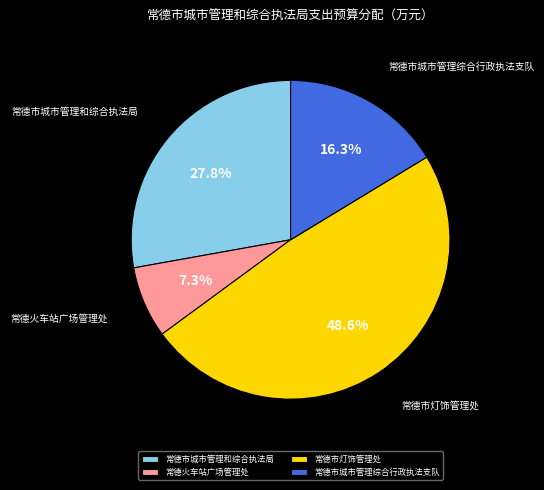

Does any single category account for the majority?

No